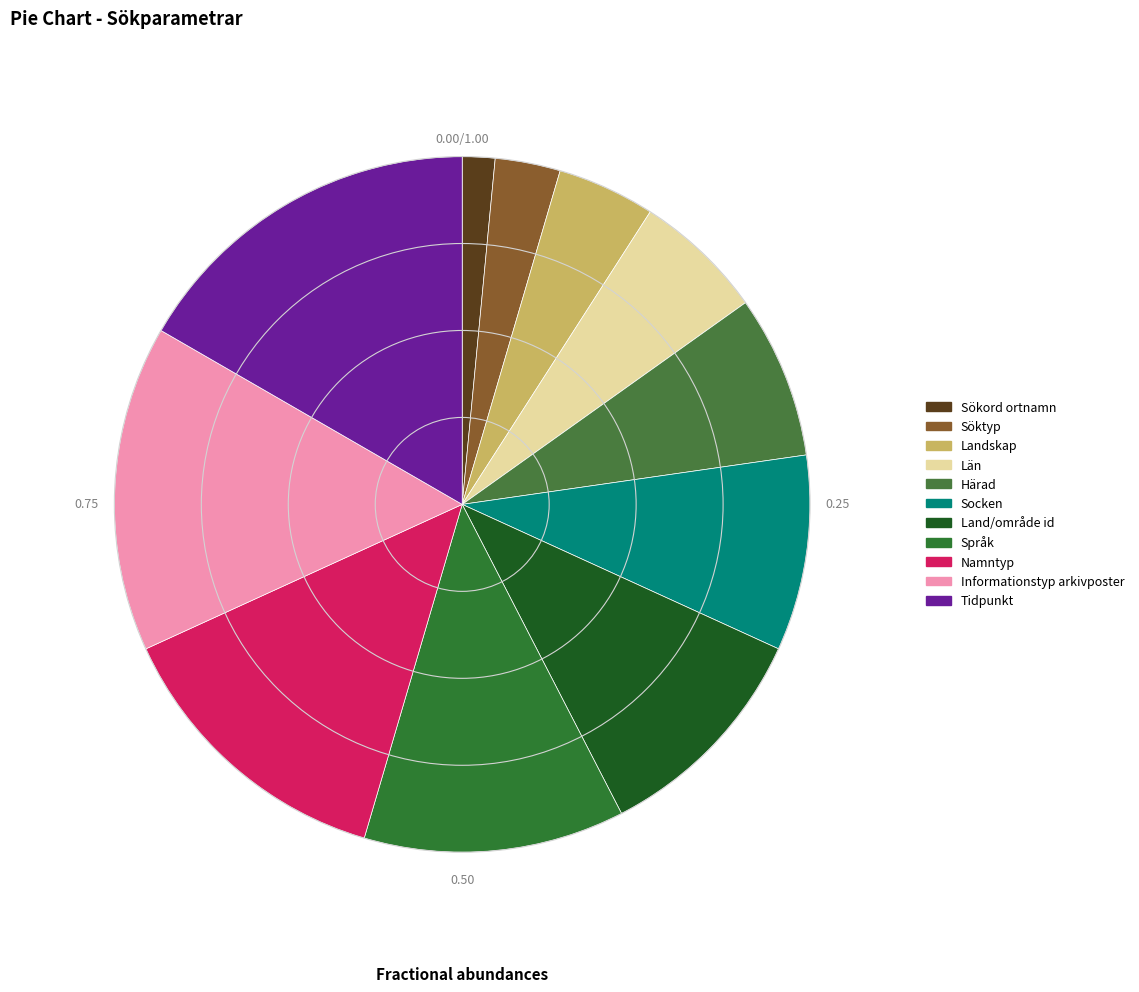

What is the ratio of the value at Namntyp to the value at Län?

2.2